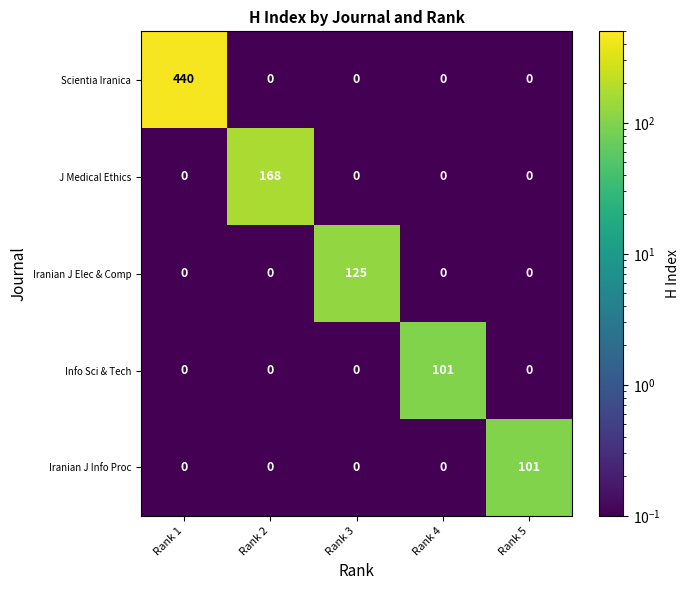

What is the spread (max minus min) of values at Rank 2?

168